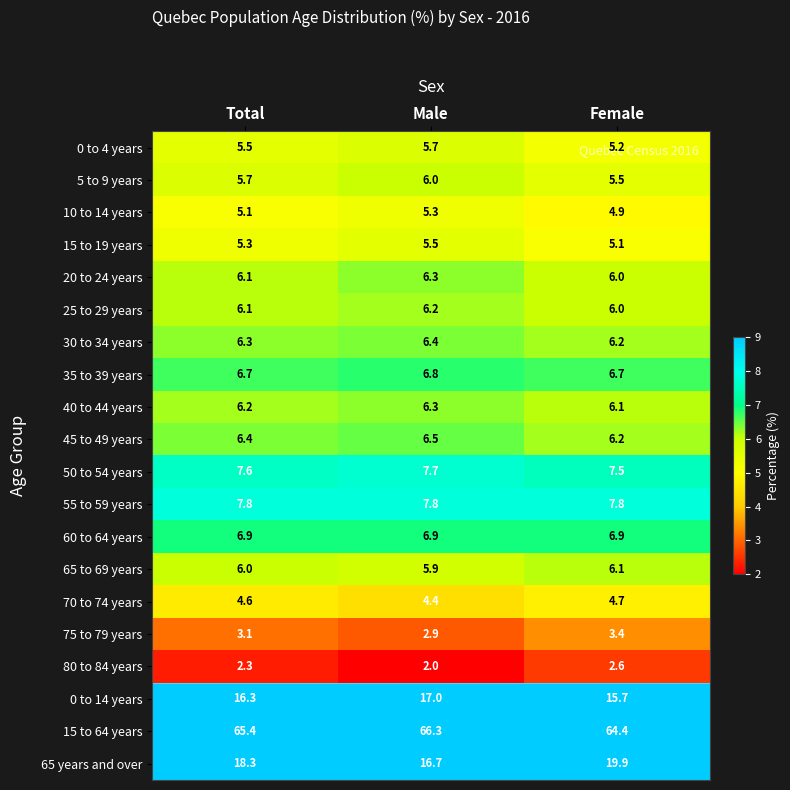

What is the difference between the highest and lowest values at Total?

63.1